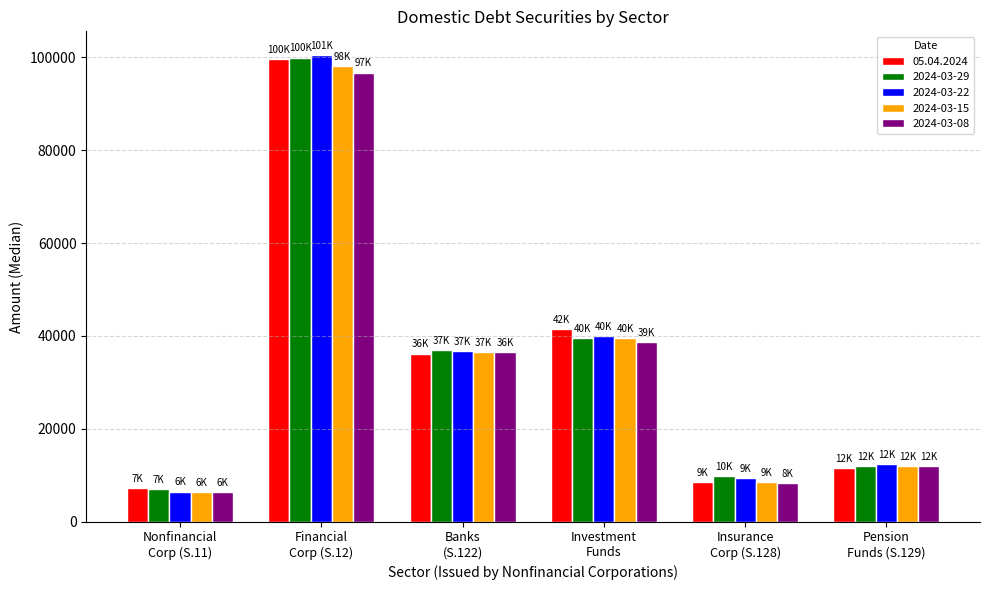

Which series has the widest spread of values?

2024-03-22